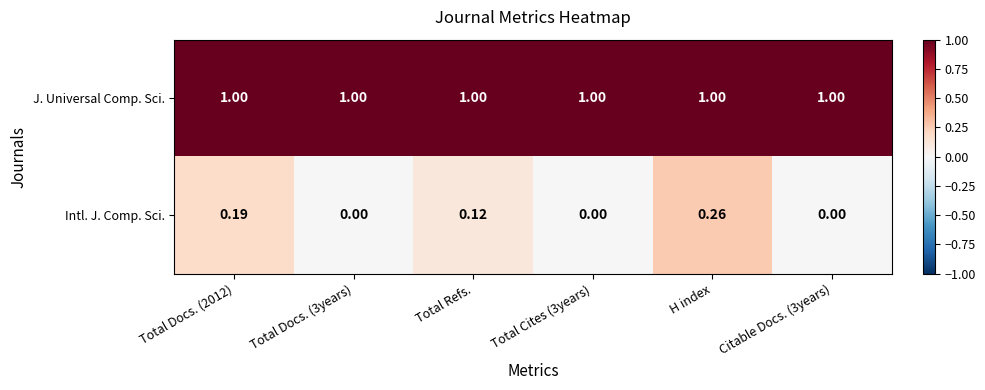

Is the value of J. Universal Comp. Sci. at H index greater than the value of Intl. J. Comp. Sci. at Total Cites (3years)?

Yes